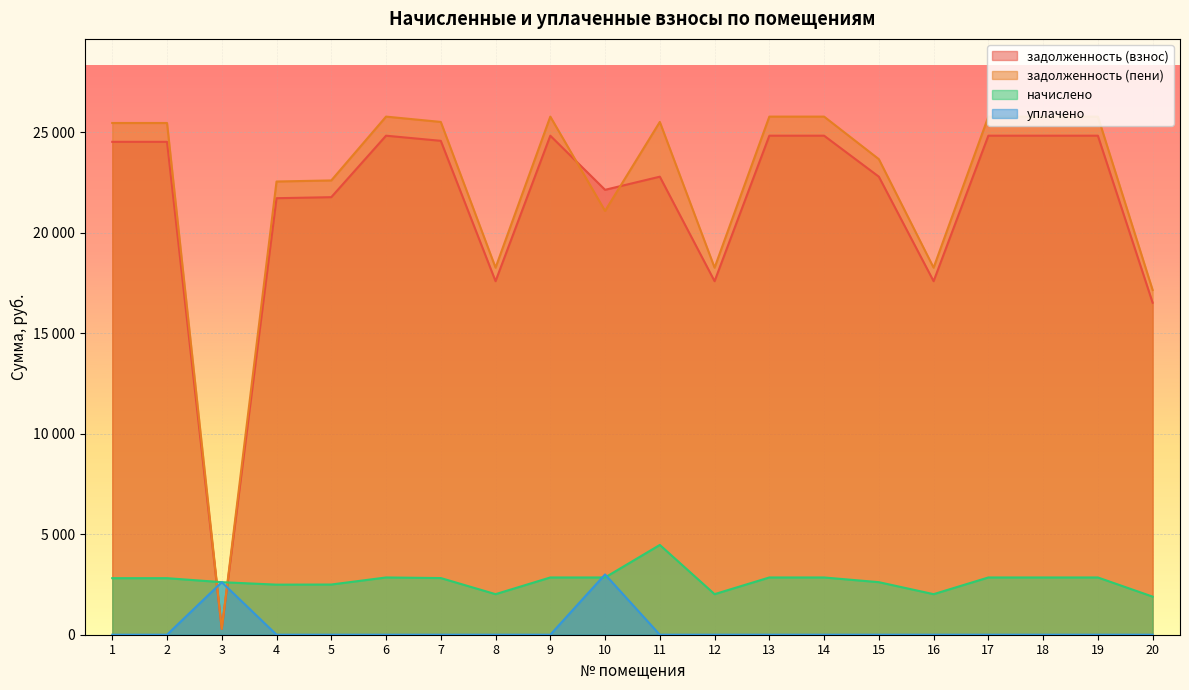

True or false: задолженность (взнос) and начислено cross at least once.

True